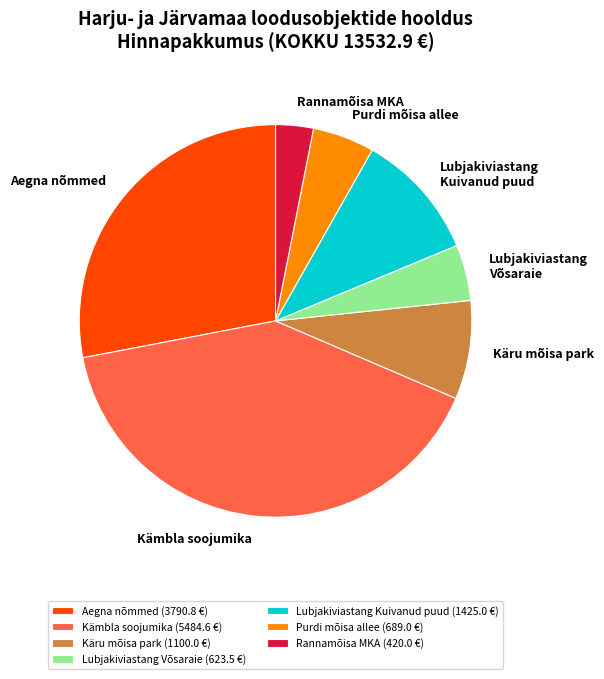

Is there any slice that represents more than half of the pie?

No